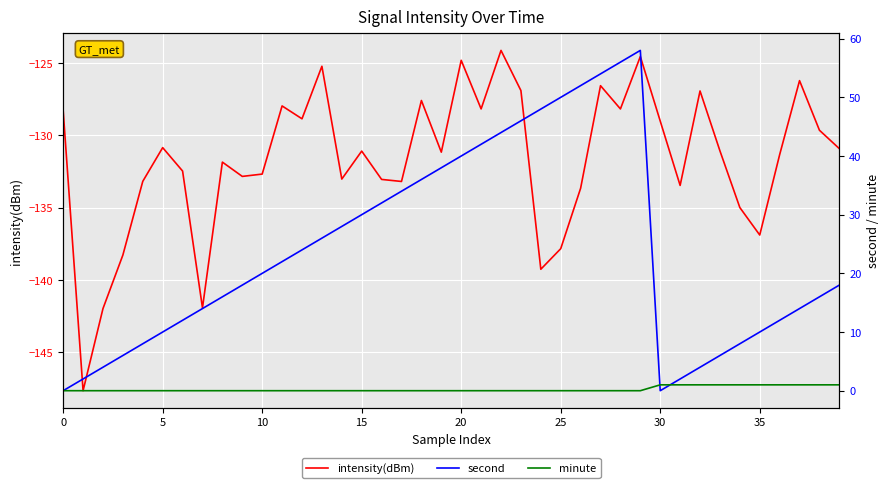

Reading left to right, transcribe all the data shown in this chart.

intensity(dBm): -128.3	-147.7	-142.0	-138.3	-133.2	-130.8	-132.5	-141.9	-131.9	-132.8	-132.7	-128.0	-128.9	-125.2	-133.0	-131.1	-133.0	-133.2	-127.6	-131.2	-124.8	-128.2	-124.1	-126.9	-139.3	-137.8	-133.7	-126.6	-128.2	-124.5	-129.0	-133.5	-126.9	-131.1	-135.0	-136.9	-131.3	-126.2	-129.6	-130.9
second: 0.0	2.0	4.0	6.0	8.0	10.0	12.0	14.0	16.0	18.0	20.0	22.0	24.0	26.0	28.0	30.0	32.0	34.0	36.0	38.0	40.0	42.0	44.0	46.0	48.0	50.0	52.0	54.0	56.0	58.0	0.0	2.0	4.0	6.0	8.0	10.0	12.0	14.0	16.0	18.0
minute: 0.0	0.0	0.0	0.0	0.0	0.0	0.0	0.0	0.0	0.0	0.0	0.0	0.0	0.0	0.0	0.0	0.0	0.0	0.0	0.0	0.0	0.0	0.0	0.0	0.0	0.0	0.0	0.0	0.0	0.0	1.0	1.0	1.0	1.0	1.0	1.0	1.0	1.0	1.0	1.0